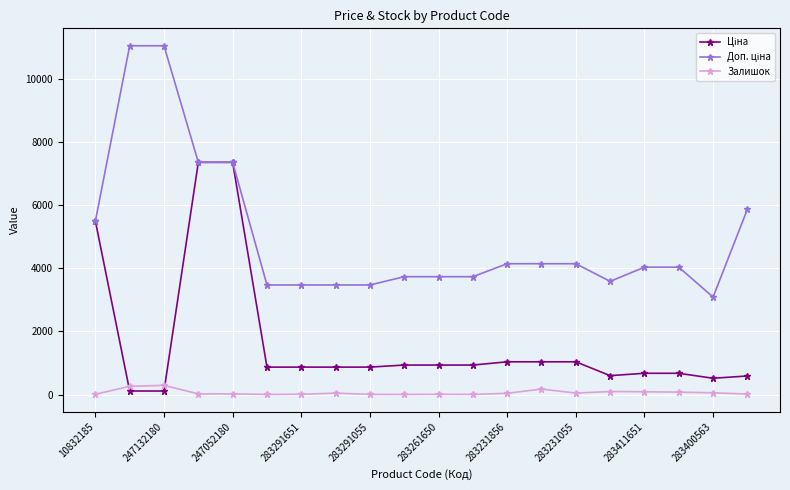

How many lines are shown in the chart?

3